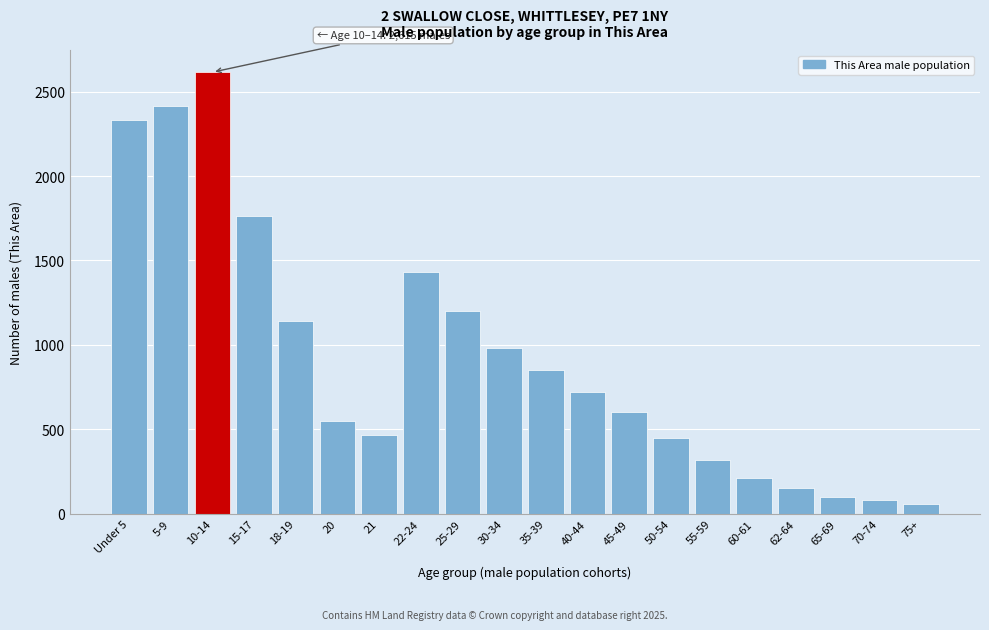

Reading left to right, what are all the values shown in this chart?

Under 5=2331	5-9=2413	10-14=2615	15-17=1765	18-19=1139	20=547	21=467	22-24=1431	25-29=1200	30-34=980	35-39=850	40-44=720	45-49=600	50-54=450	55-59=320	60-61=210	62-64=150	65-69=100	70-74=80	75+=60